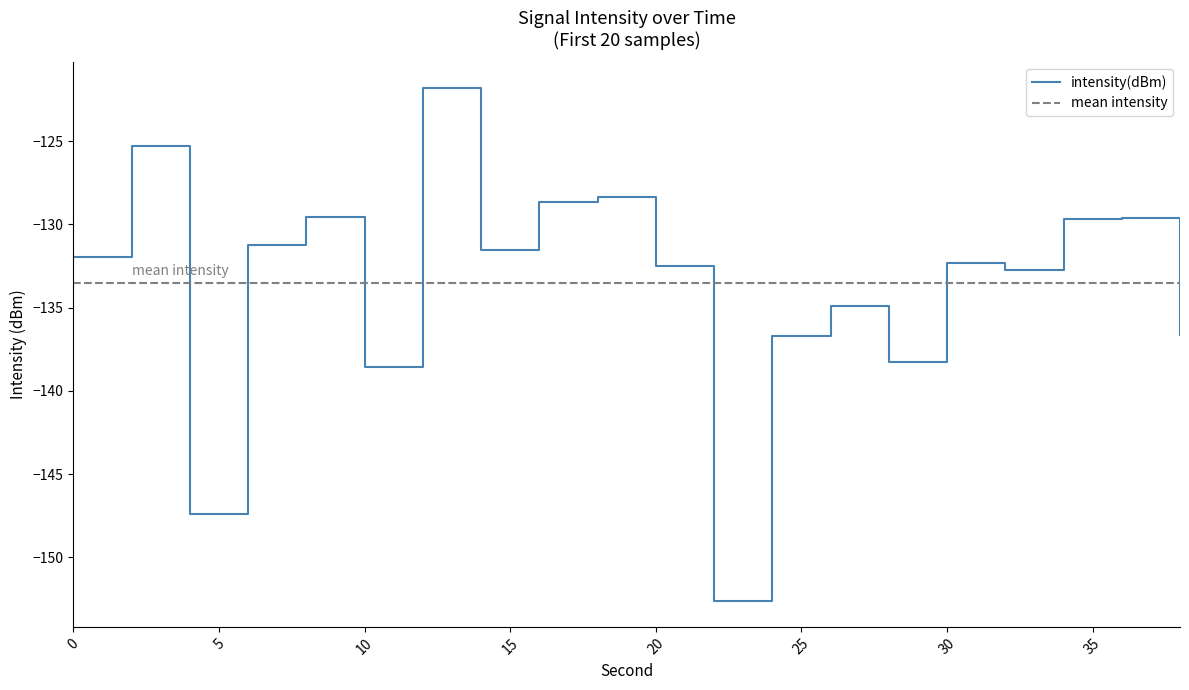

What is the change in value from 0 to 16?

+3.3